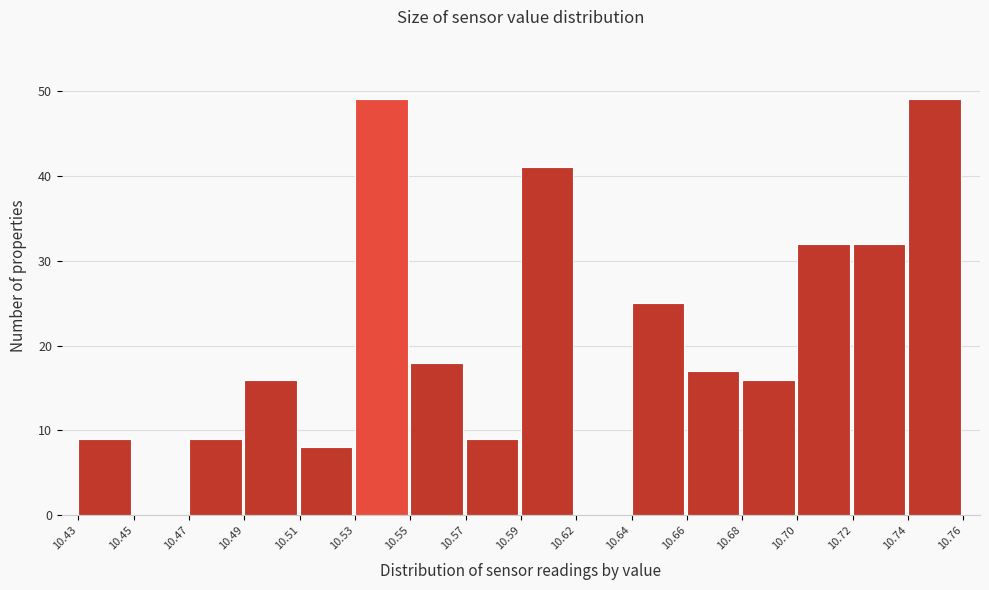

Reading left to right, transcribe all the data shown in this chart.

10.43=9	10.45=0	10.47=9	10.49=16	10.51=8	10.53=49	10.55=18	10.57=9	10.59=41	10.62=0	10.64=25	10.66=17	10.68=16	10.70=32	10.72=32	10.74=49